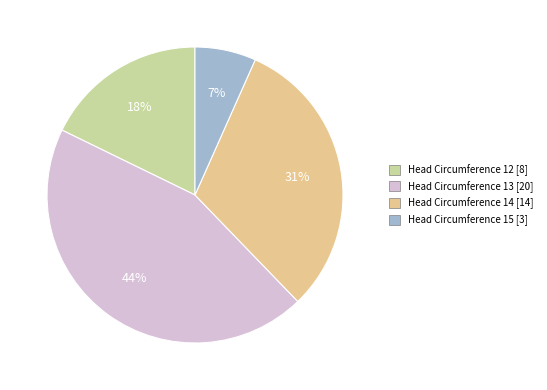

How many slices are in this pie chart?

4